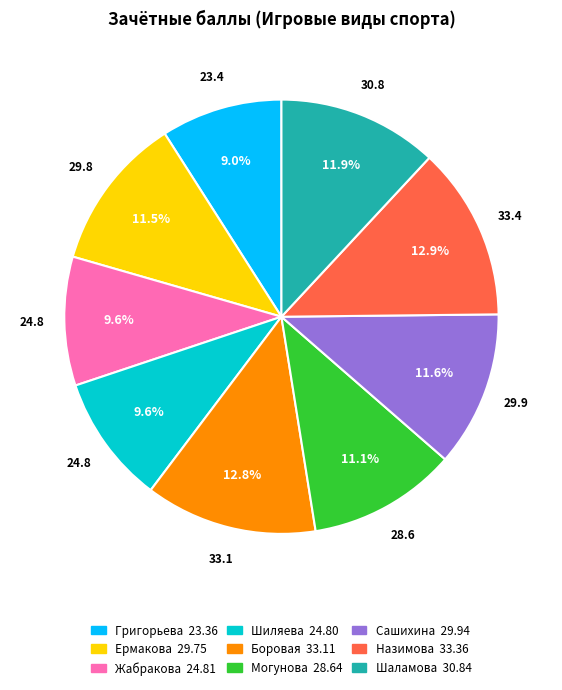

Which category has the smallest portion of the pie?

Григорьева